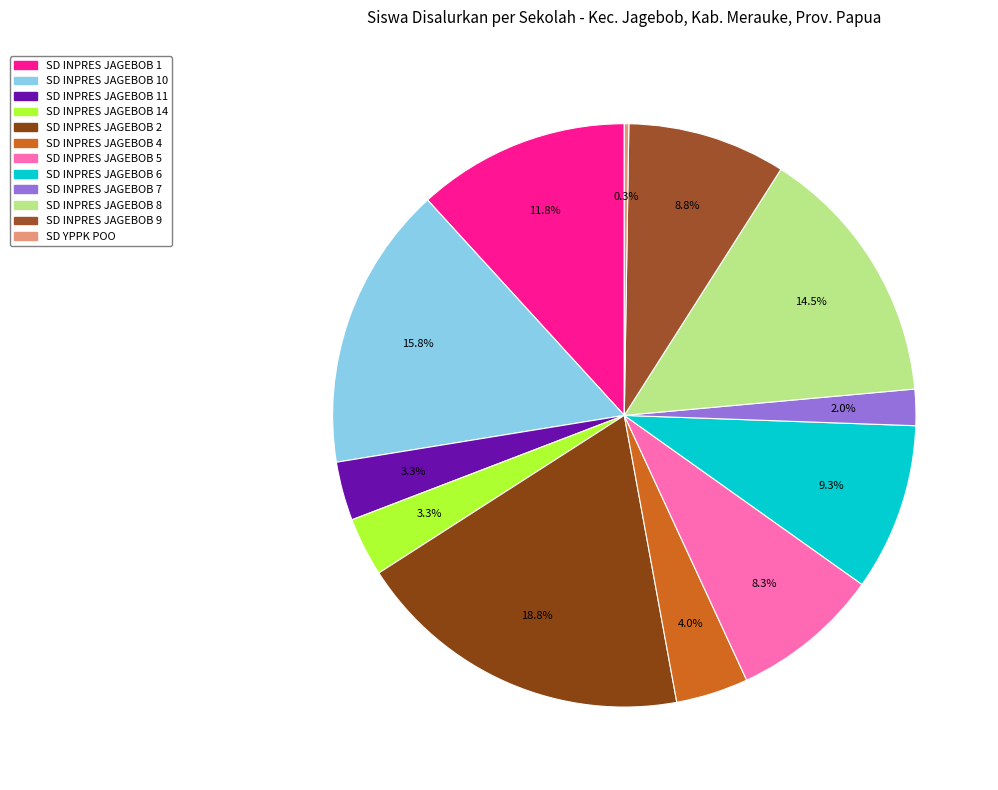

To the nearest percent, what percentage of the pie is SD INPRES JAGEBOB 1?

12%